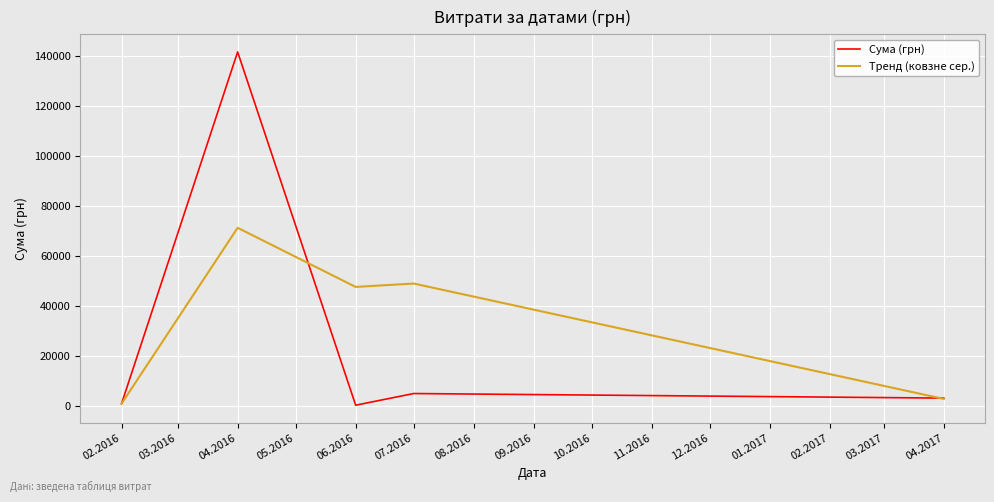

The value of Сума (грн) at 07.2016 is 4798.5. True or false?

True